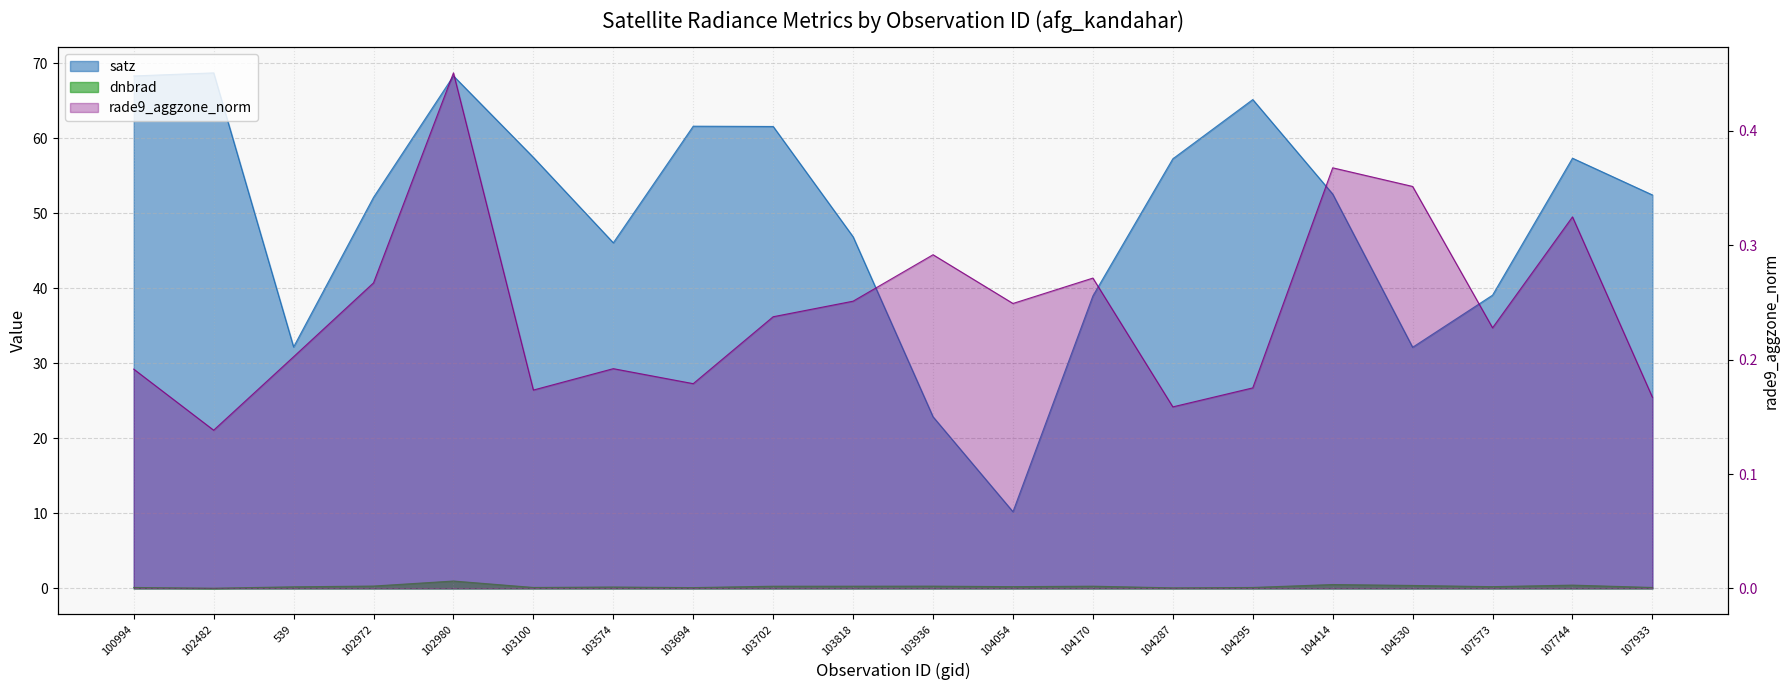

Which label corresponds to the smallest value in the chart?

102482